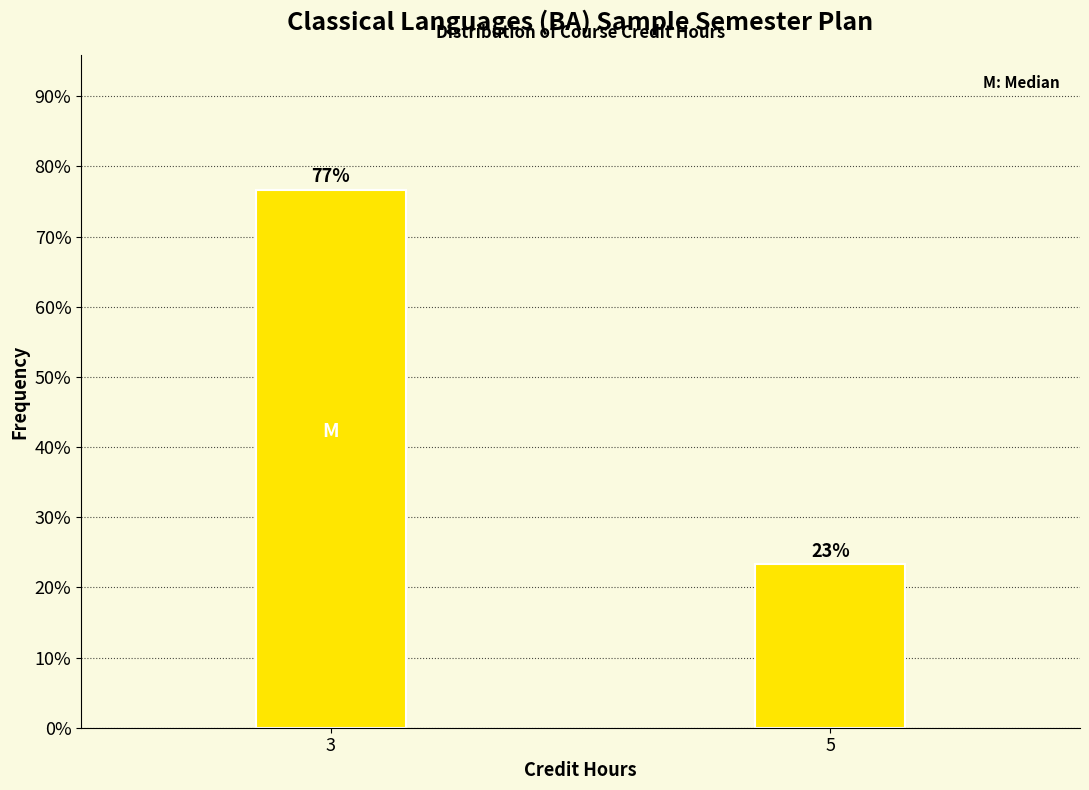

Approximately how many times larger is the value at 3 compared to 5?

3.3